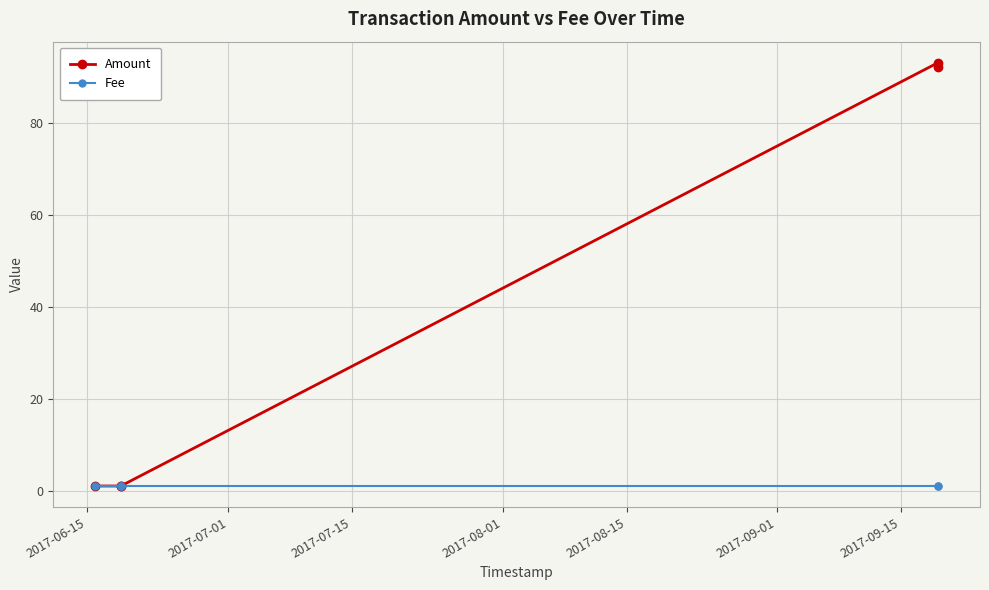

Rank the series by their maximum value, from highest to lowest.

Amount, Fee